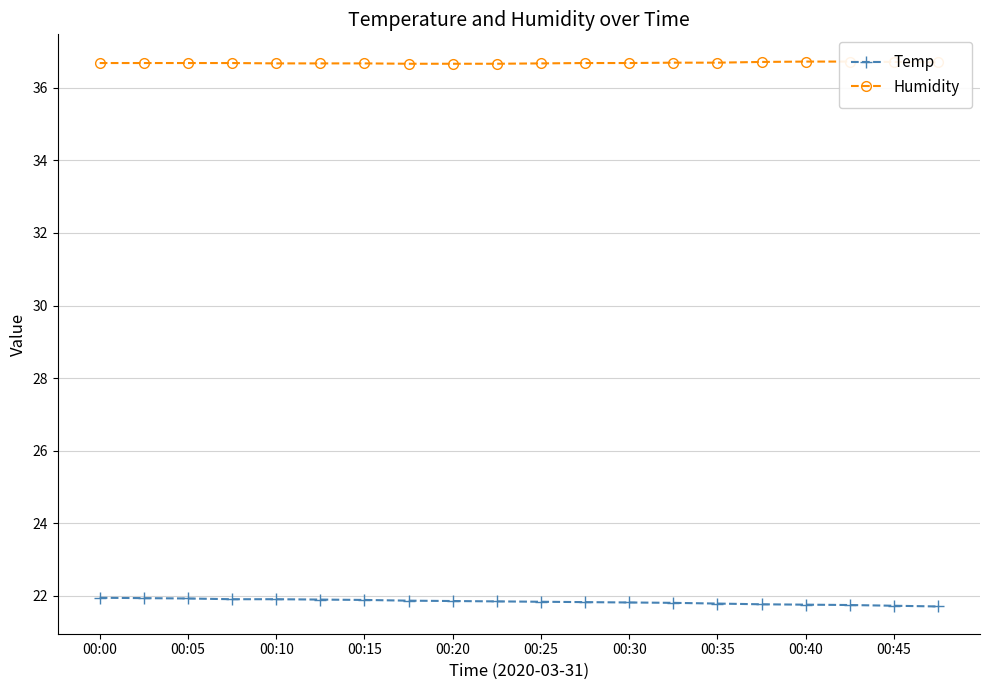

What is the greatest value displayed?

36.7